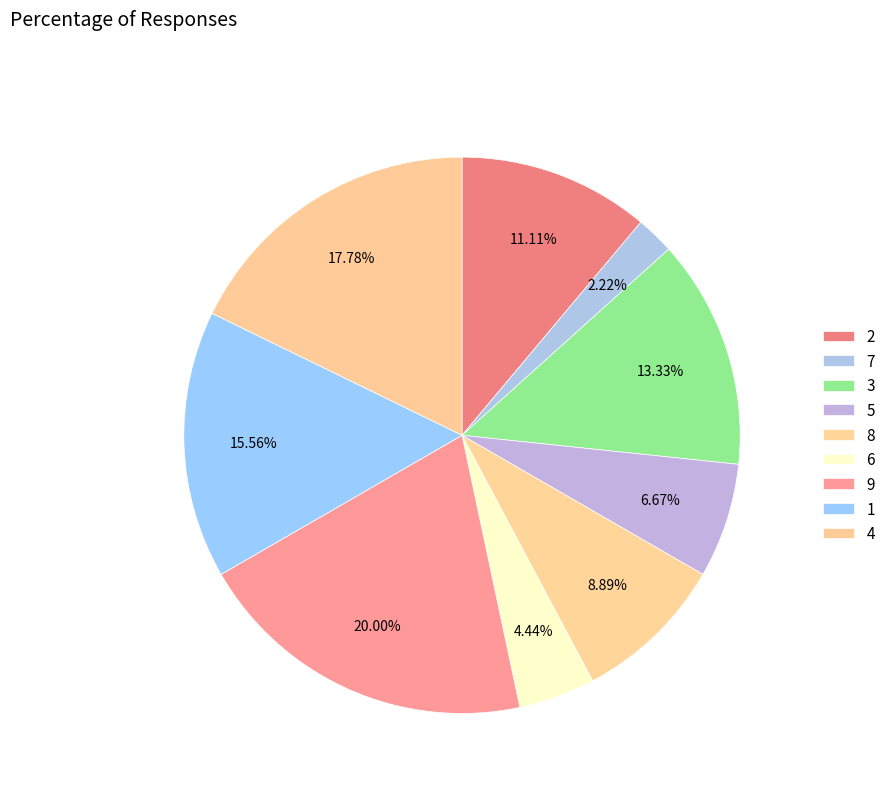

True or false: 9 accounts for 30% of the total.

False